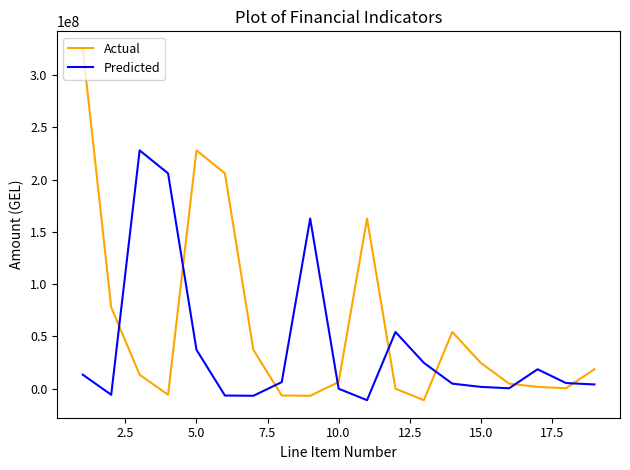

List the series in order of their overall mean, lowest first.

Predicted, Actual